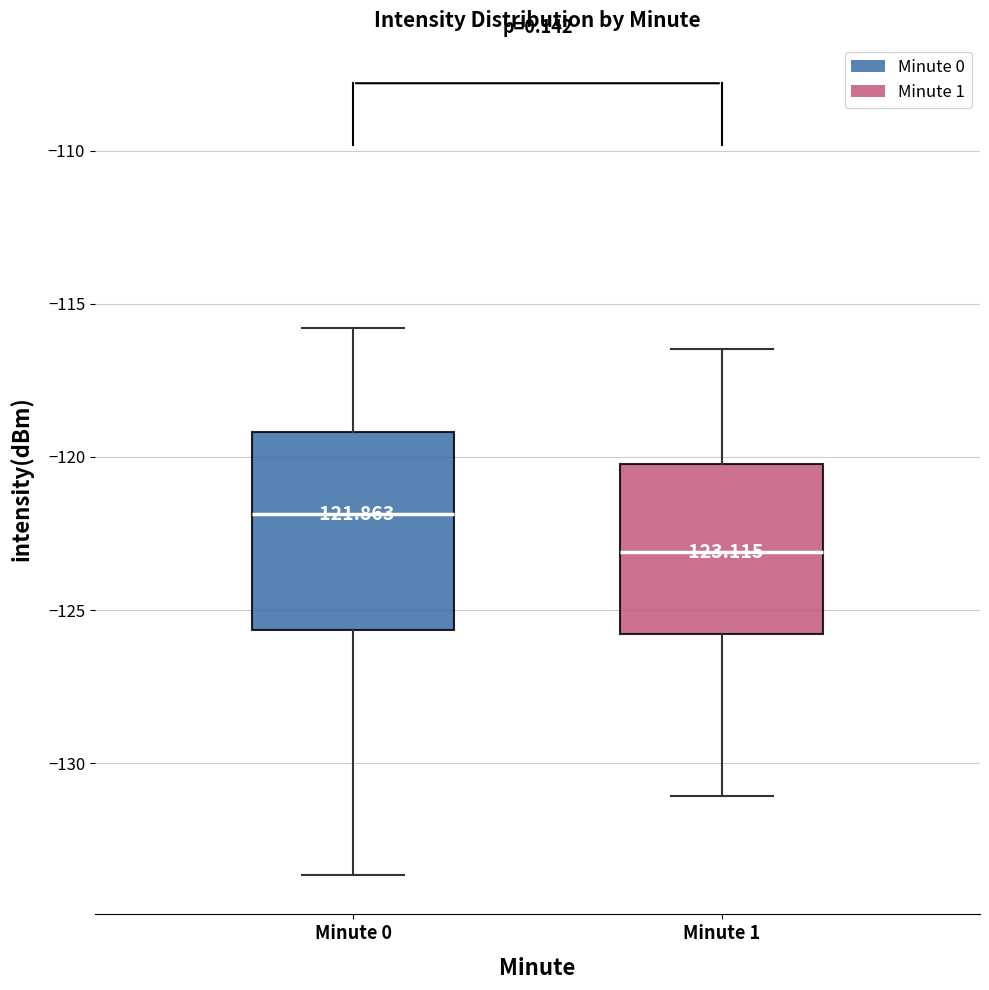

Comparing the boxes themselves (not the whiskers), which one is the tallest?

Minute 0